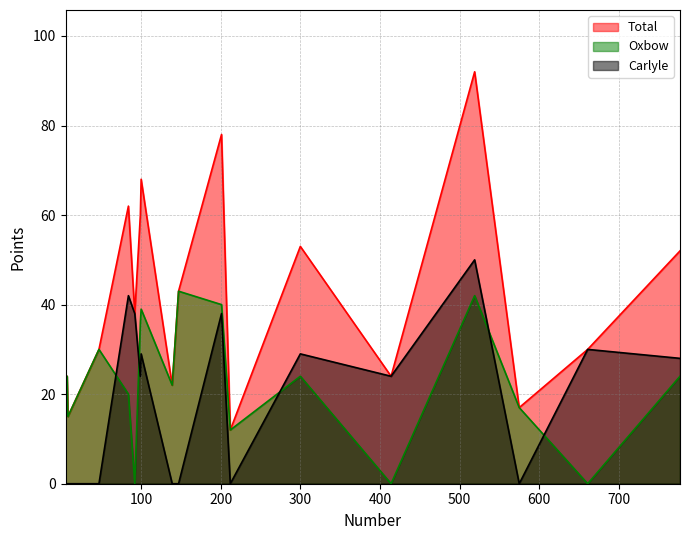

What is the average value of the Oxbow series?

23